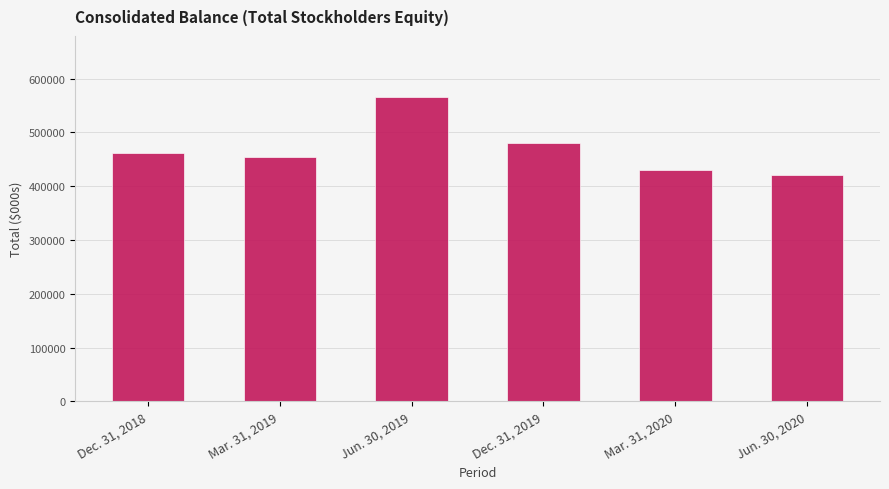

Read the value at Dec. 31, 2018, to the nearest 50.

462600